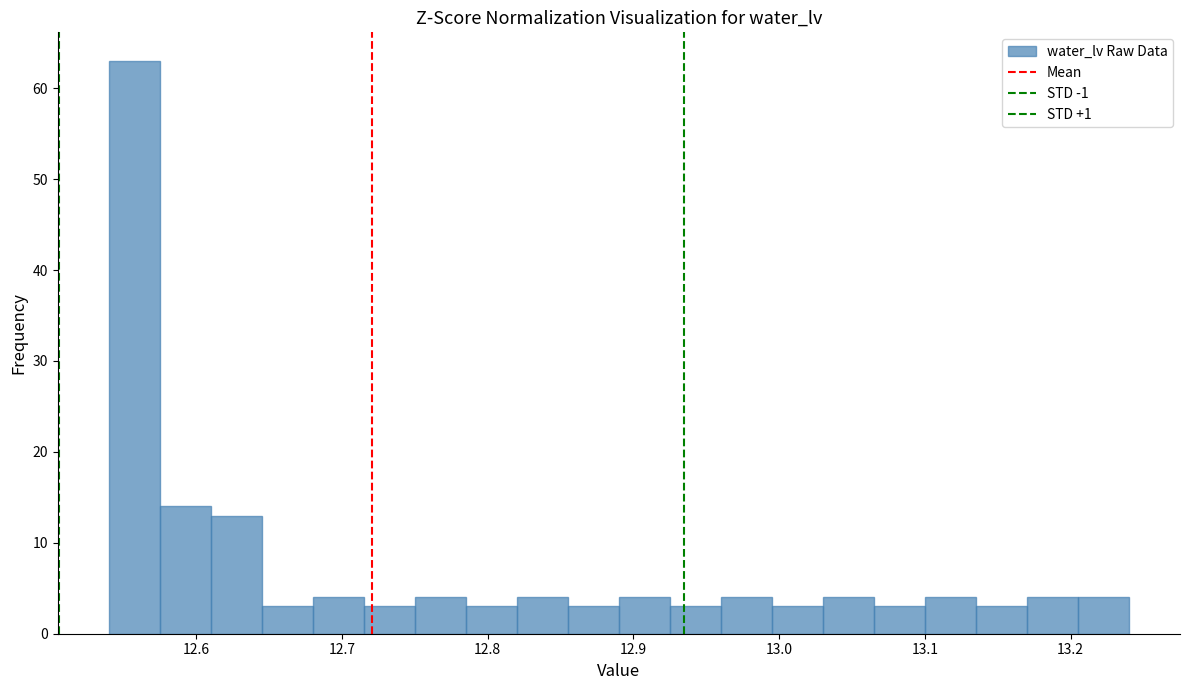

Read against the x-axis, roughly where is the centre of the tallest bar?

12.56